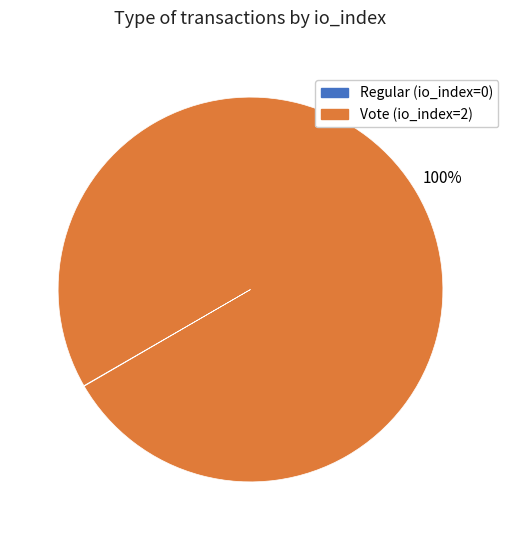

Which category has the biggest portion of the pie?

Vote (io_index=2)